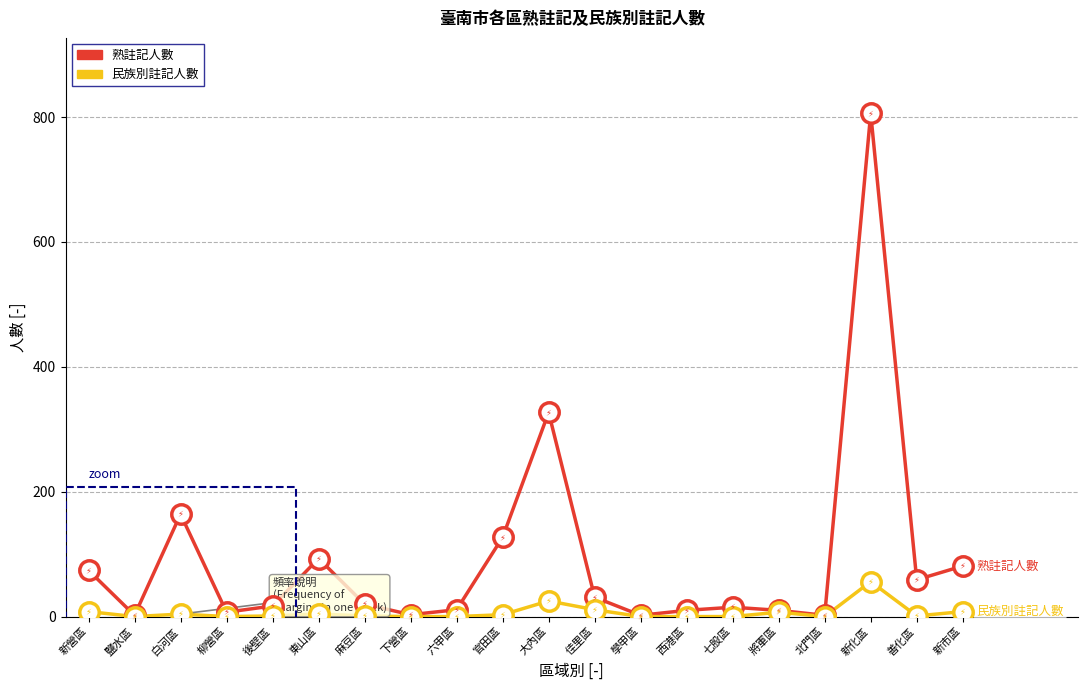

At which category is the sum across all series the highest?

新化區